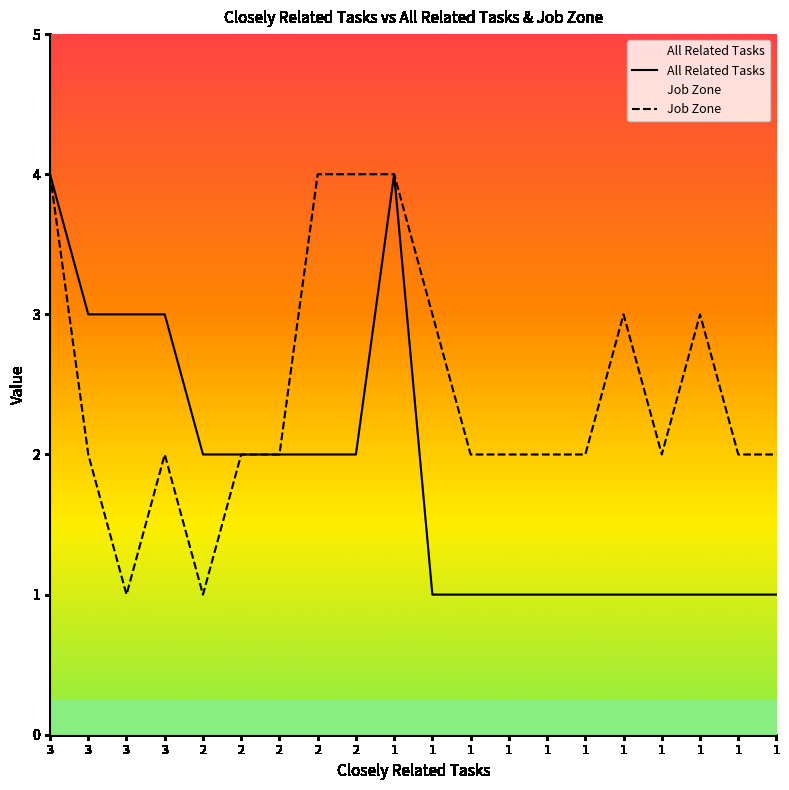

Reading left to right, extract all data points from this chart.

All Related Tasks: 4	3	3	3	2	2	2	2	2	4	1	1	1	1	1	1	1	1	1	1
Job Zone: 4	2	1	2	1	2	2	4	4	4	3	2	2	2	2	3	2	3	2	2